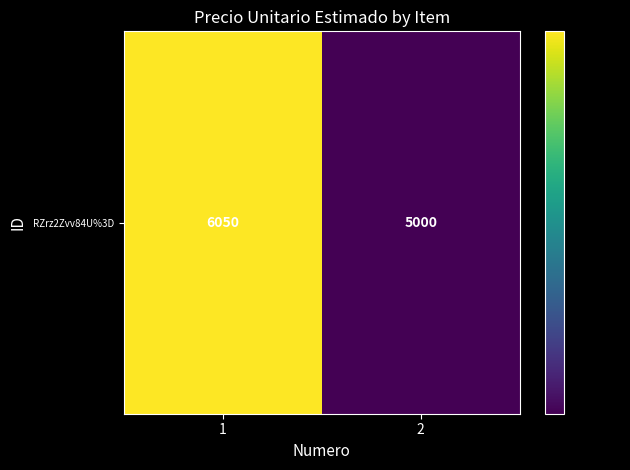

What is the change in value from 1 to 2?

-1050